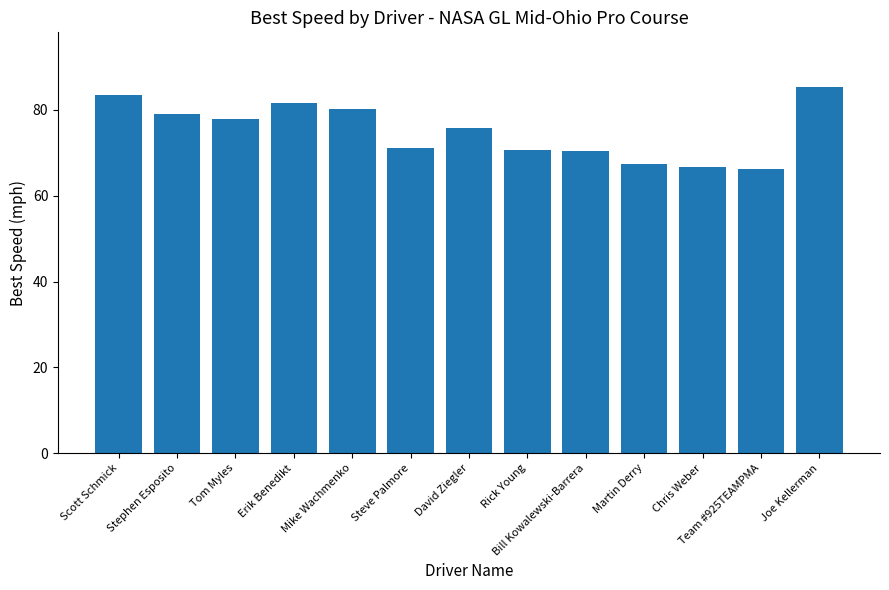

What is the sum of the values at Tom Myles and Erik Benedikt?

159.5